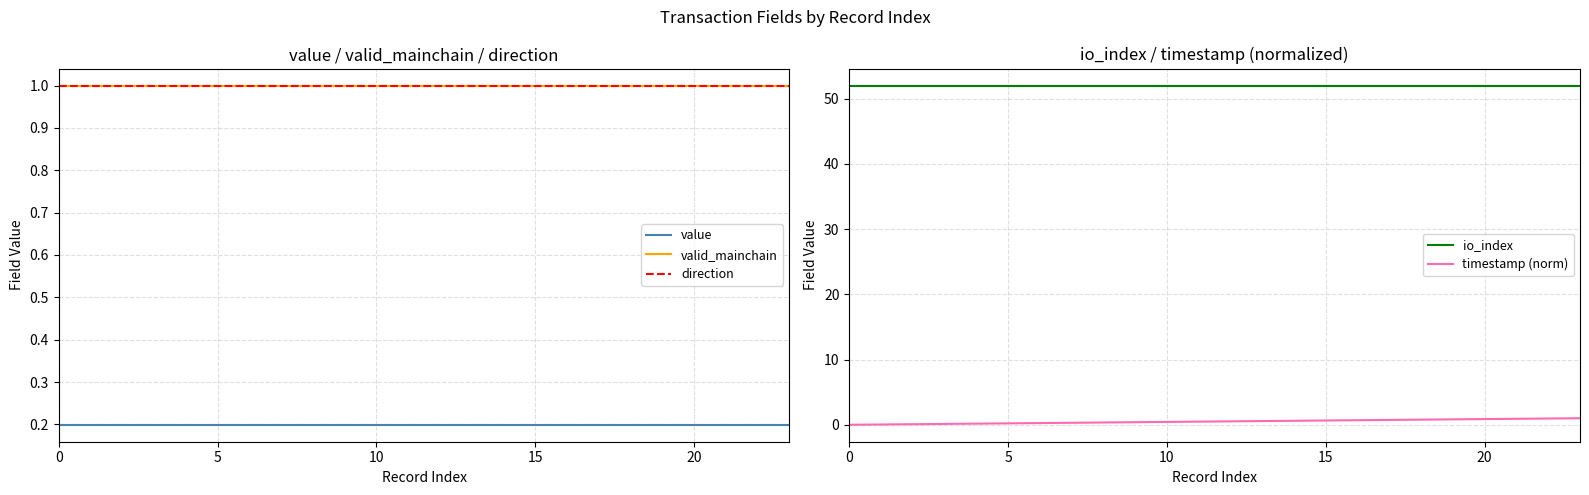

Which series has the largest range (max minus min)?

timestamp (norm)